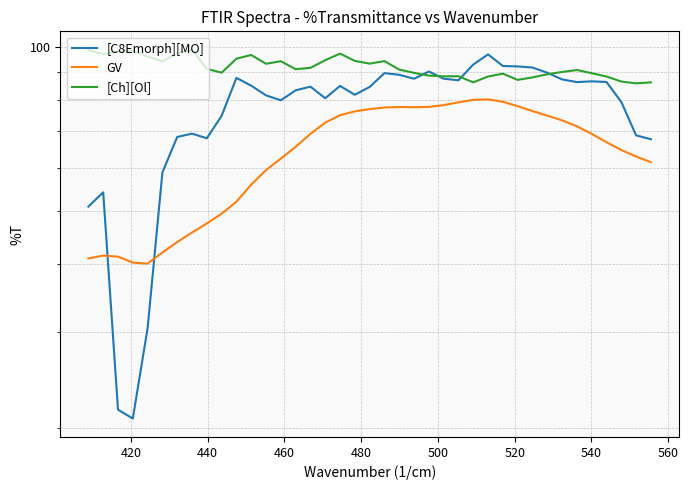

How many lines are shown in the chart?

3